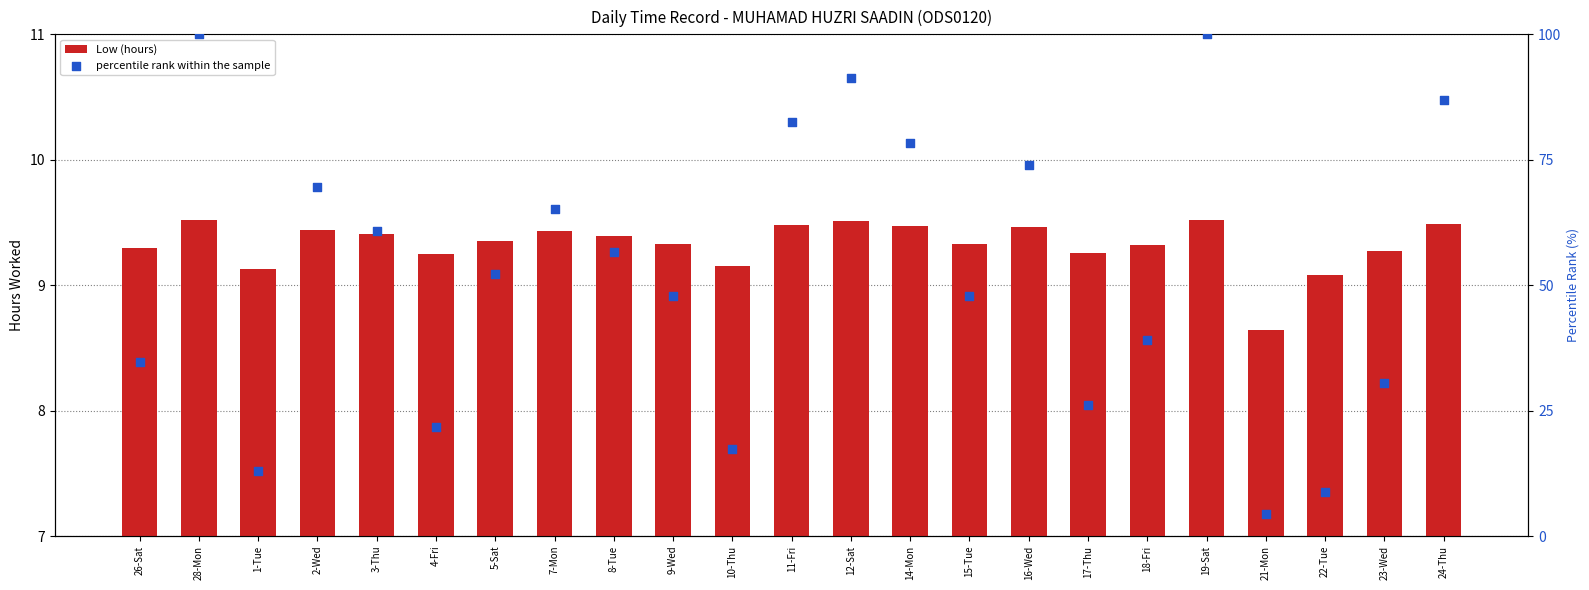

At how many categories does at least one series exceed 82?

5